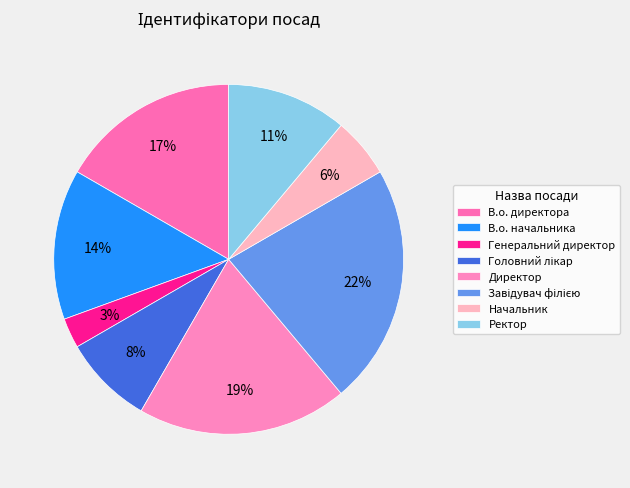

How many segments does this pie chart have?

8